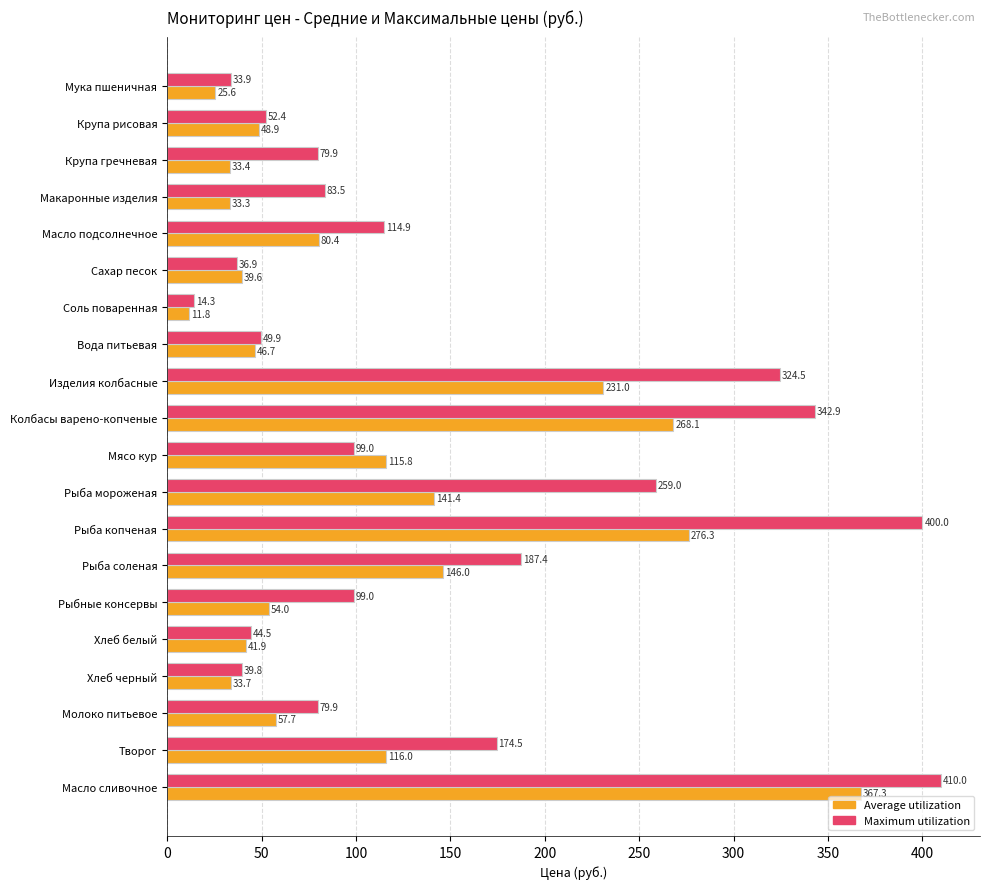

What is the maximum value shown in the chart?

410.0